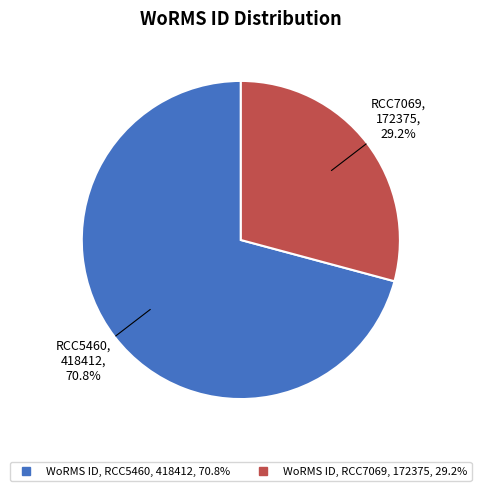

To the nearest percent, what is the average slice percentage?

50%